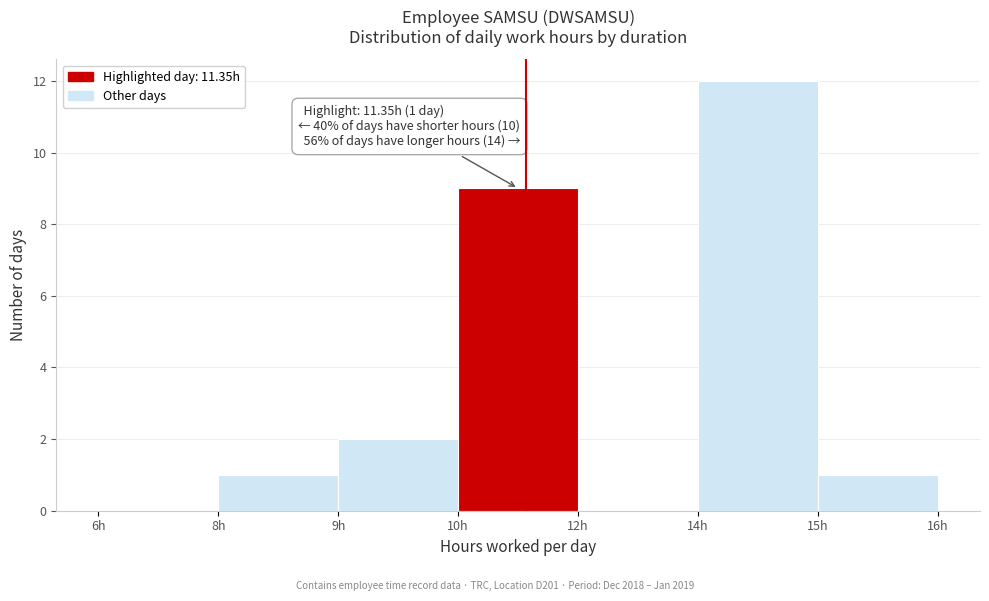

Reading left to right, list all the values displayed in this chart.

6h=0	8h=1	9h=2	10h=9	12h=0	14h=12	15h=1